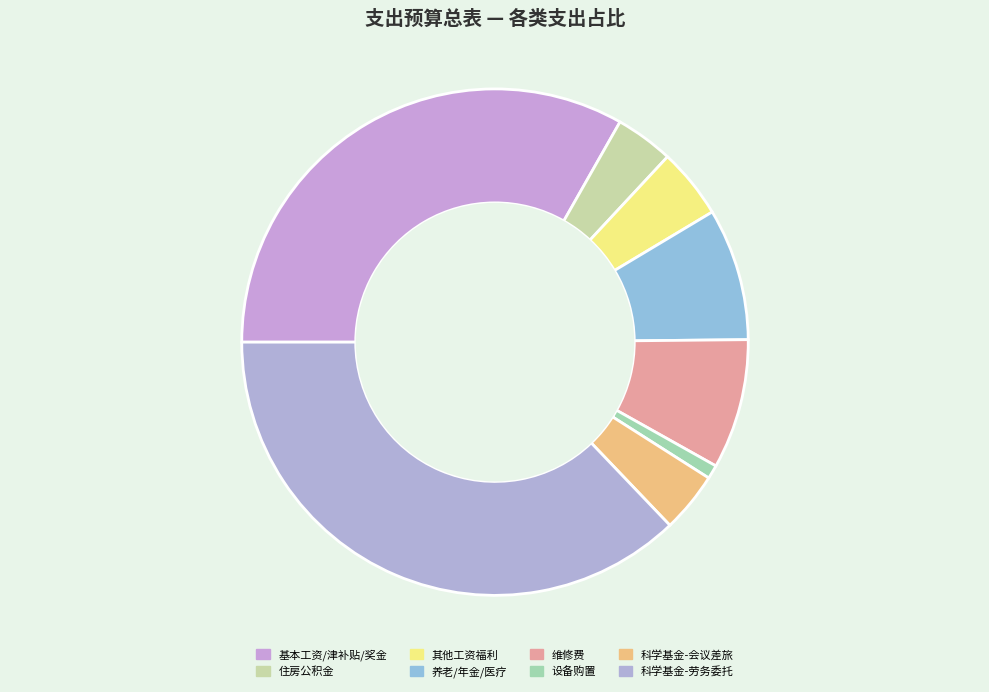

How many slices are in this pie chart?

8